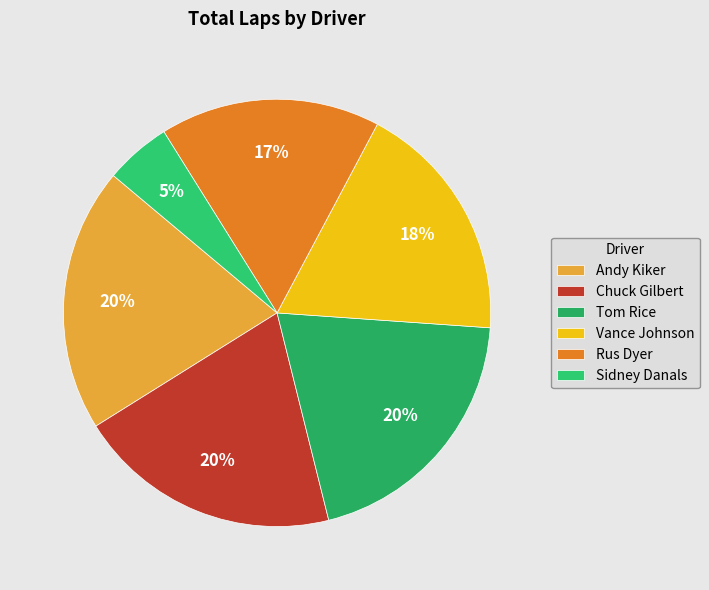

Do Vance Johnson and Andy Kiker together represent more than half of the pie?

No